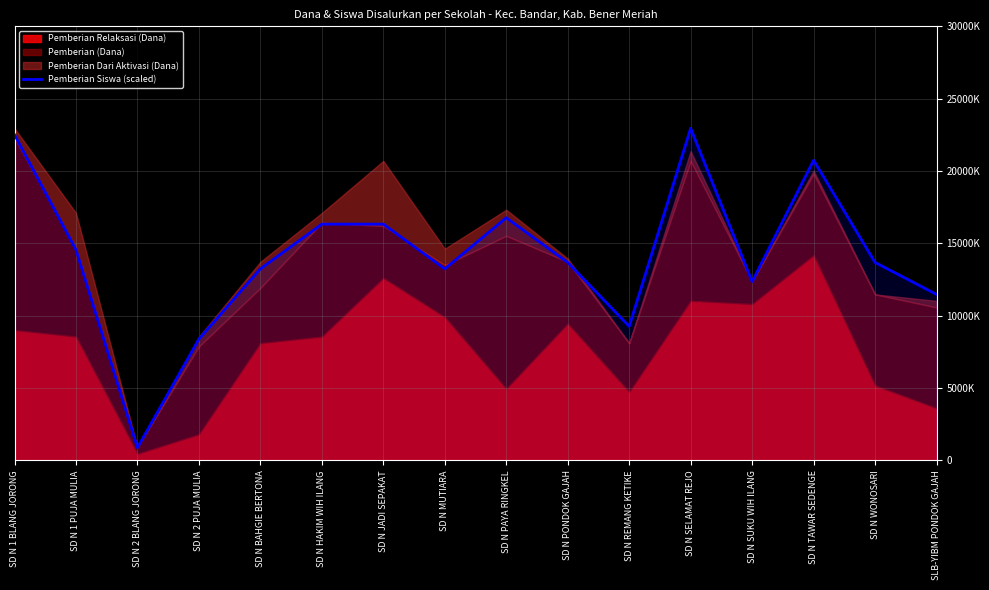

What position from the right is SD N PAYA RINGKEL?

8